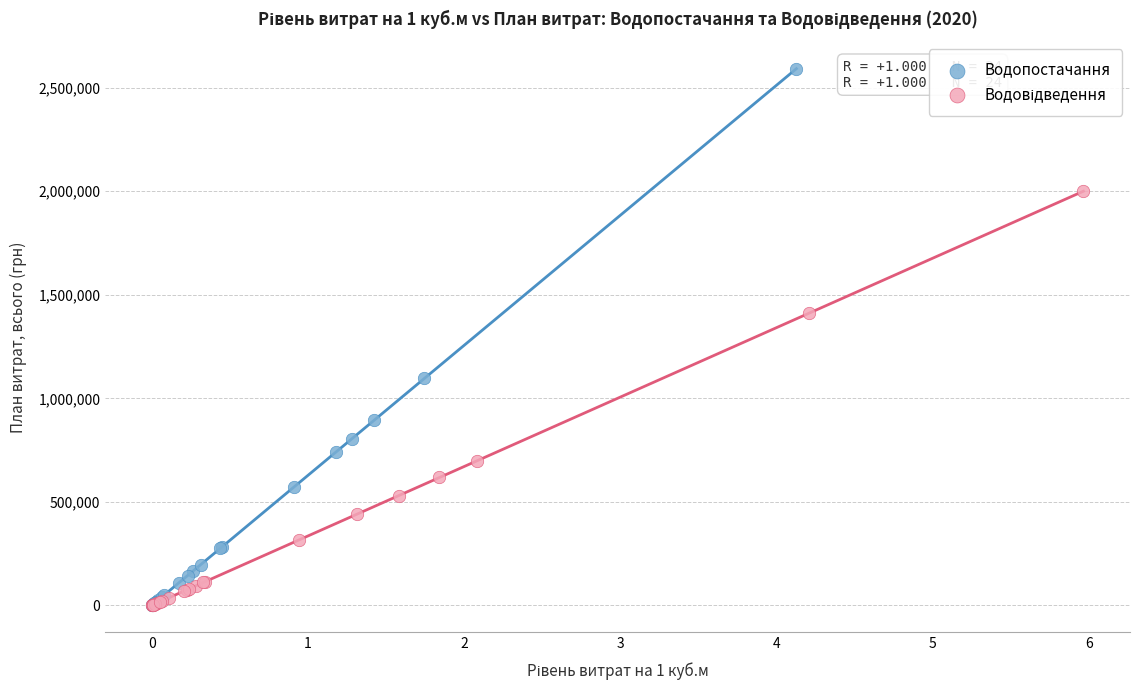

Which series has the largest Y range (max minus min)?

Водопостачання